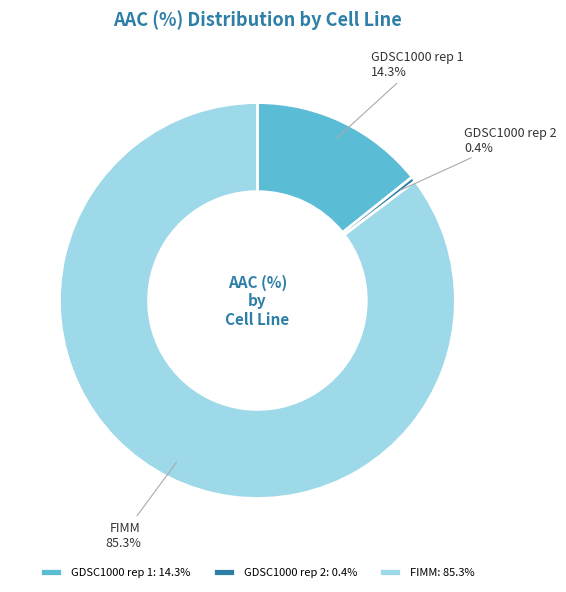

What percentage do FIMM and GDSC1000 rep 2 together represent?

85.7%